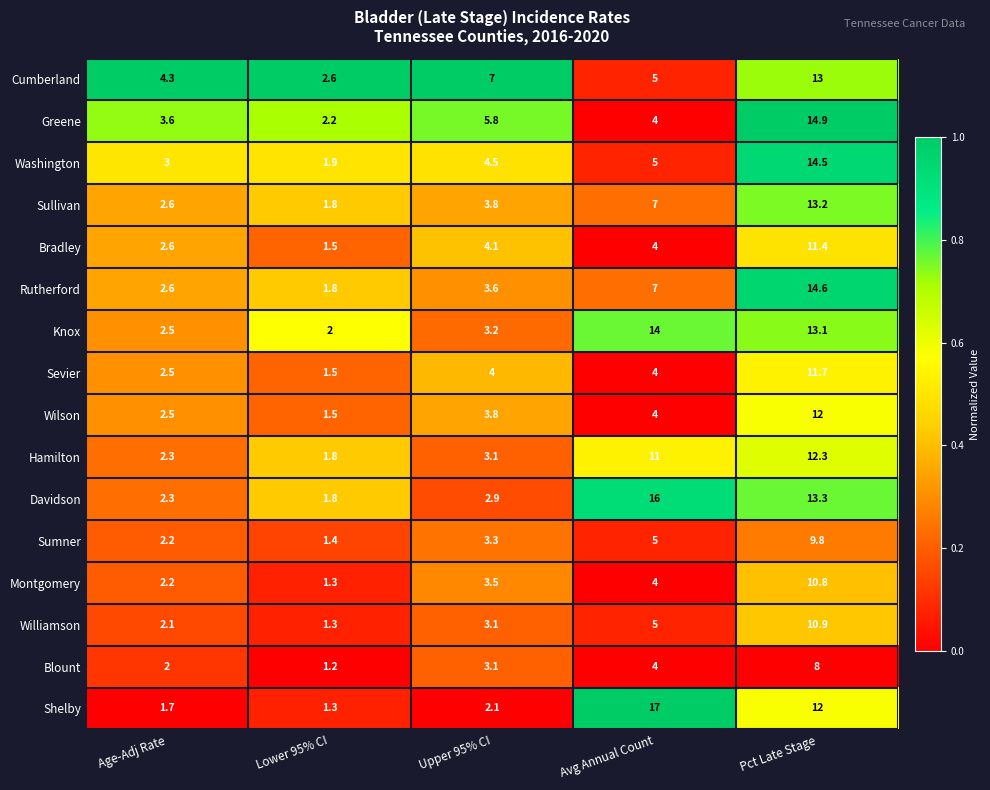

What is the difference between the maximum and minimum values in the Cumberland series?

10.4